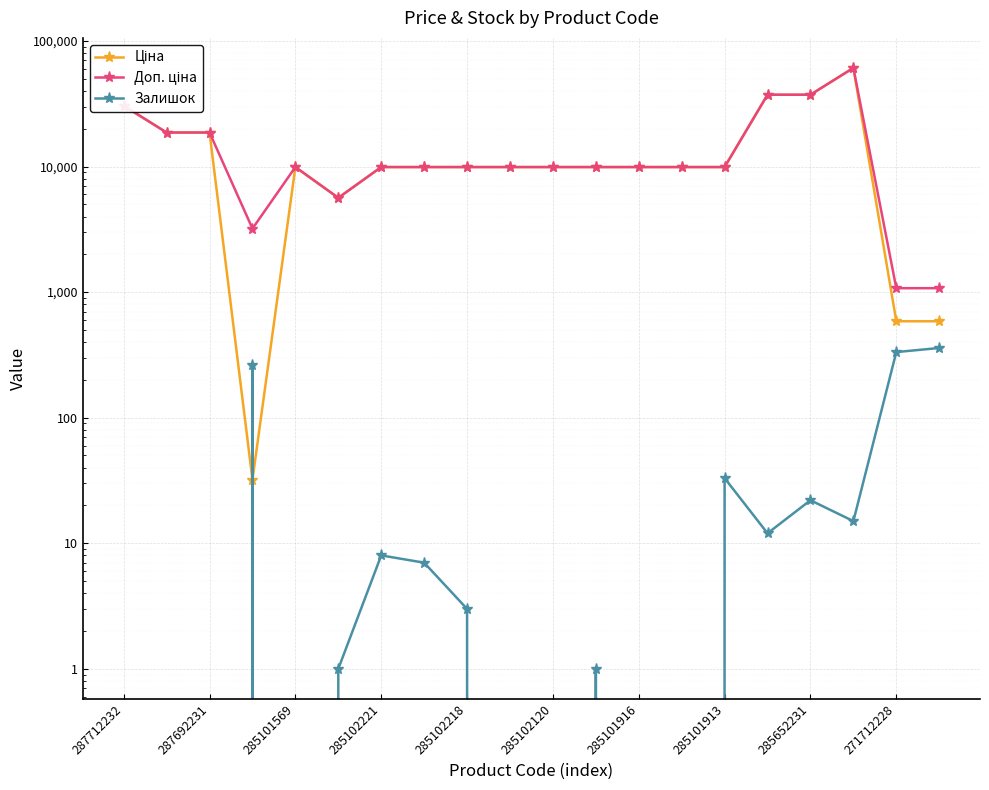

How many interior local peaks does the Доп. ціна series have?

2